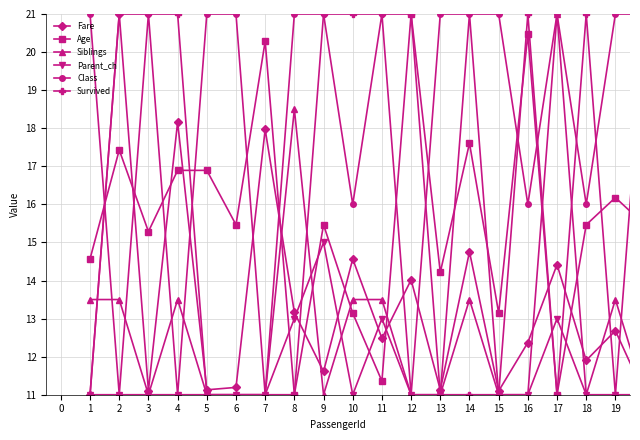

True or false: Age and Parent_ch cross at least once.

True